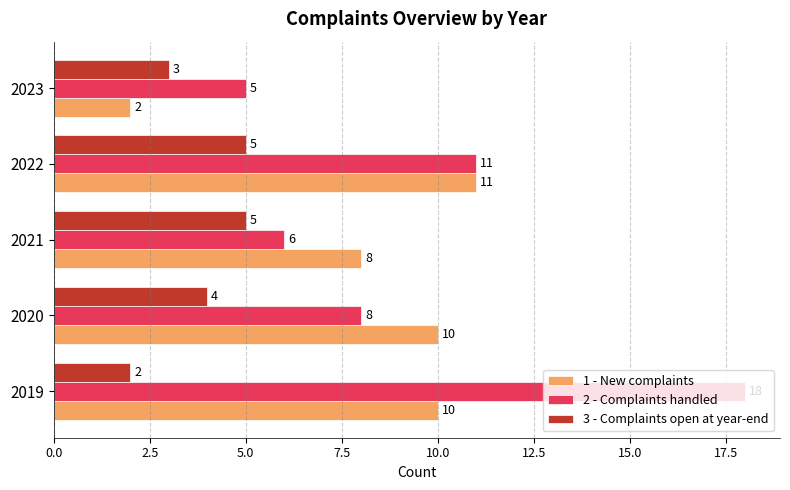

True or false: 3 - Complaints open at year-end has a value of 6 at 2020.

False